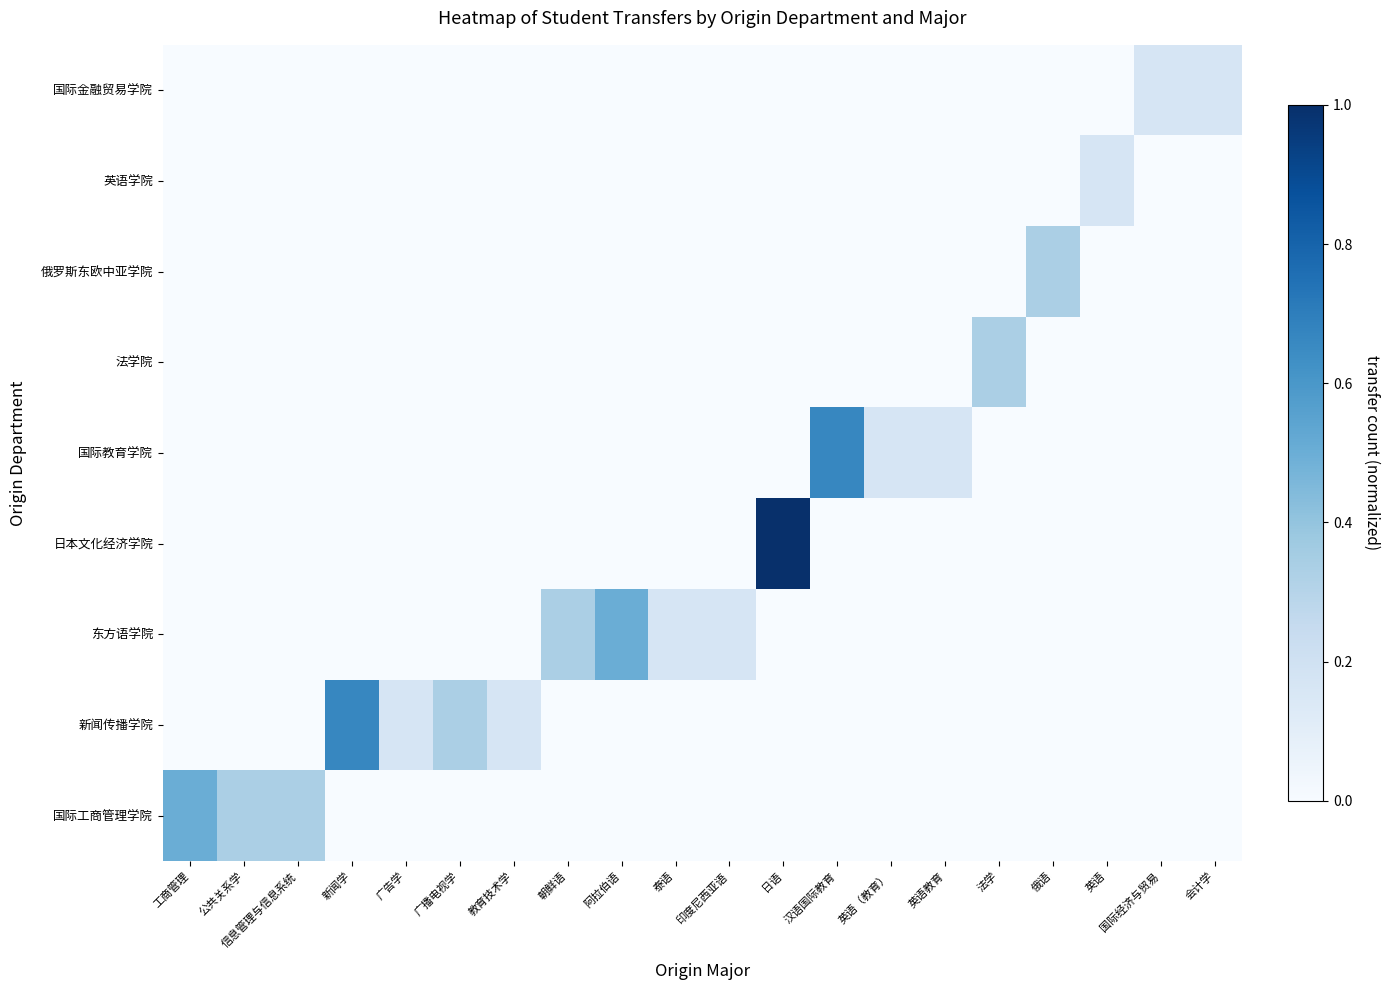

How many distinct data groups are displayed?

9